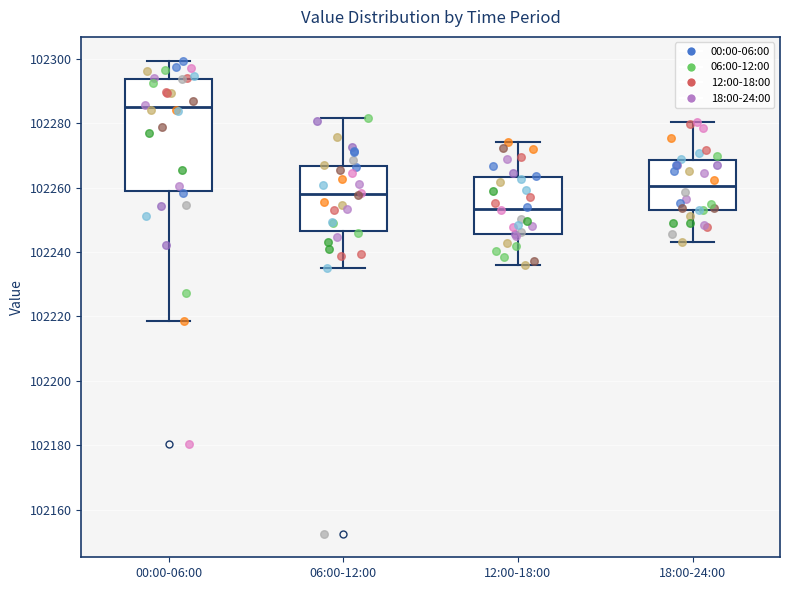

Reading left to right, read every box against the y-axis: the position of its median line, the range the box covers, and the ends of its whiskers. The values are not printed on the chart, so give them approximately, as read against the axis.

00:00-06:00: median 102286, box 102258 to 102294, whiskers 102218 to 102300
06:00-12:00: median 102258, box 102246 to 102266, whiskers 102234 to 102282
12:00-18:00: median 102254, box 102246 to 102264, whiskers 102236 to 102274
18:00-24:00: median 102260, box 102252 to 102268, whiskers 102244 to 102280